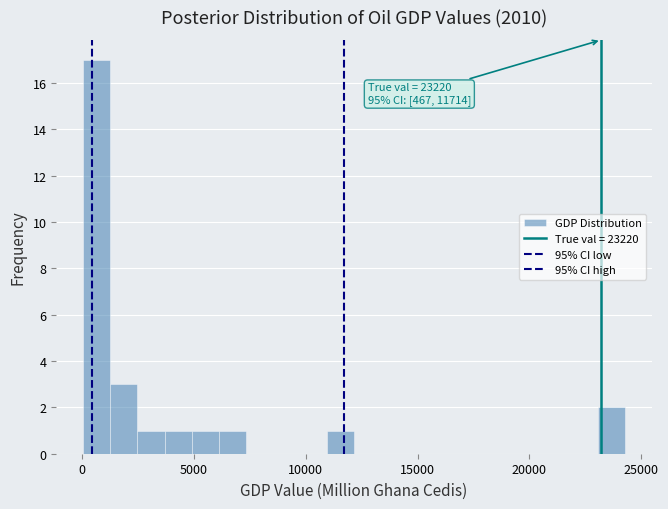

Read against the x-axis, roughly where is the centre of the tallest bar?

500